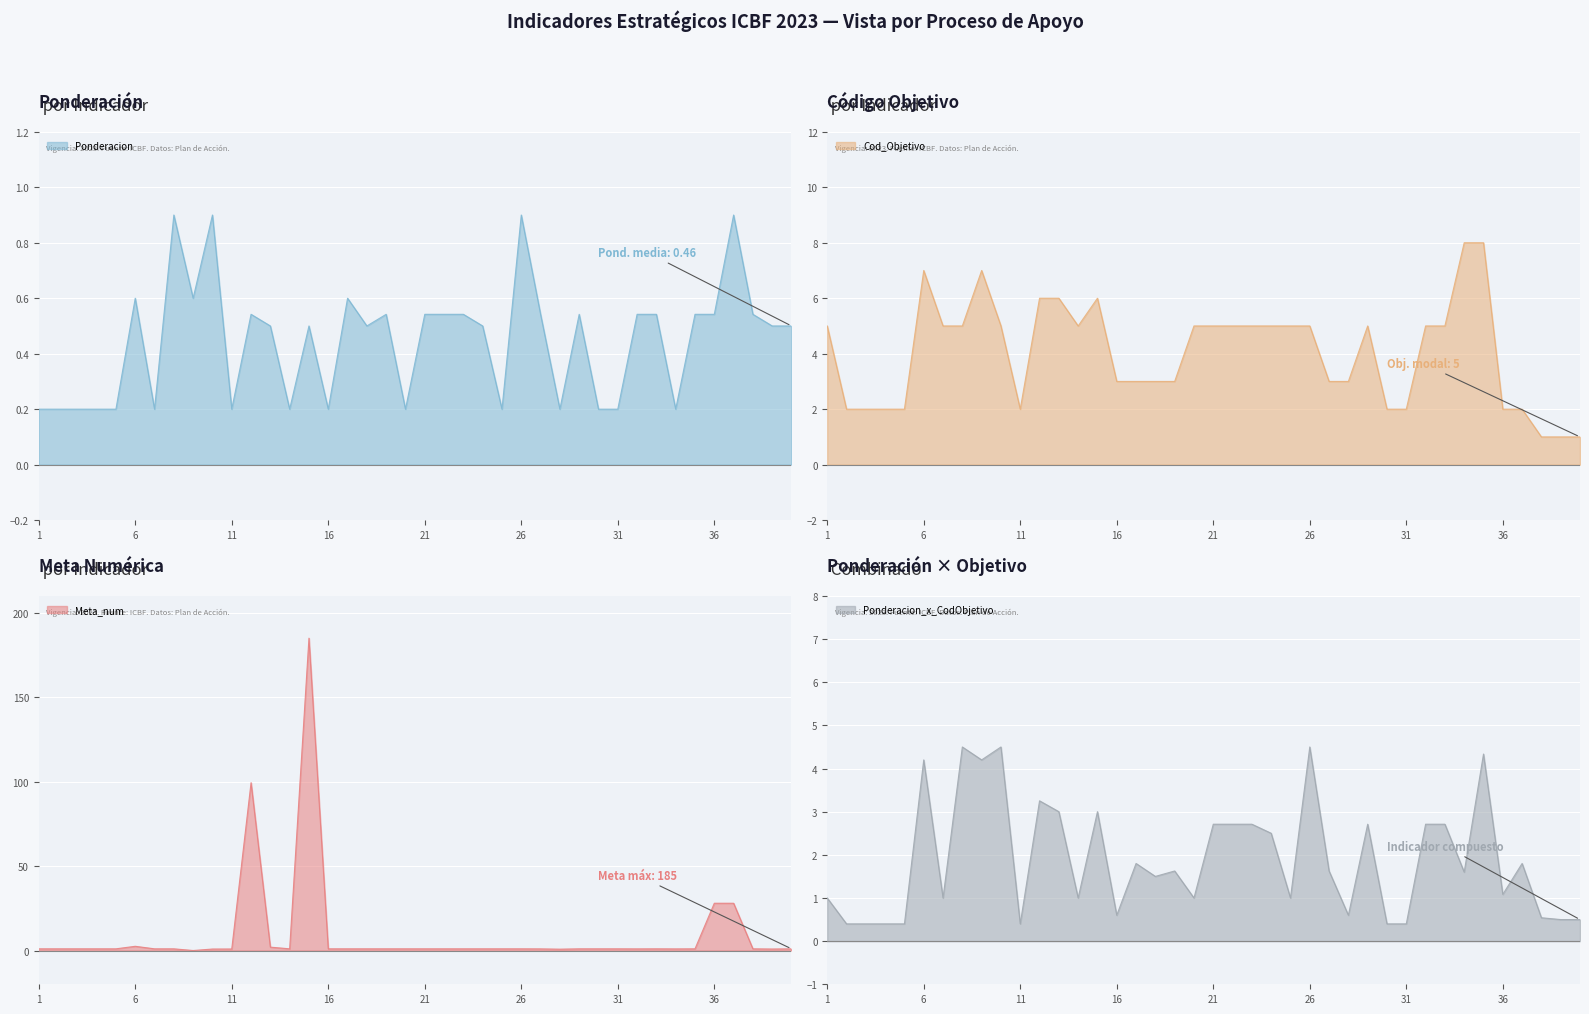

What is the sum of the Meta_num values at 6 and 13?

4.5